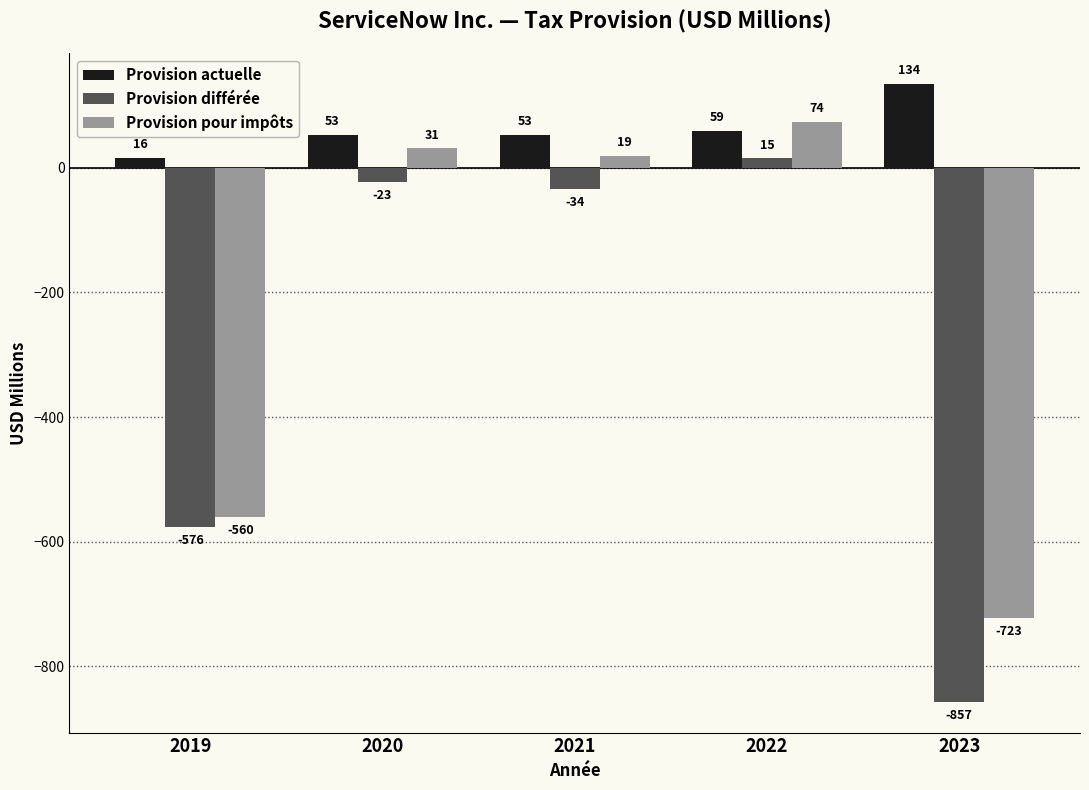

What is the difference between the highest and lowest values at 2021?

87